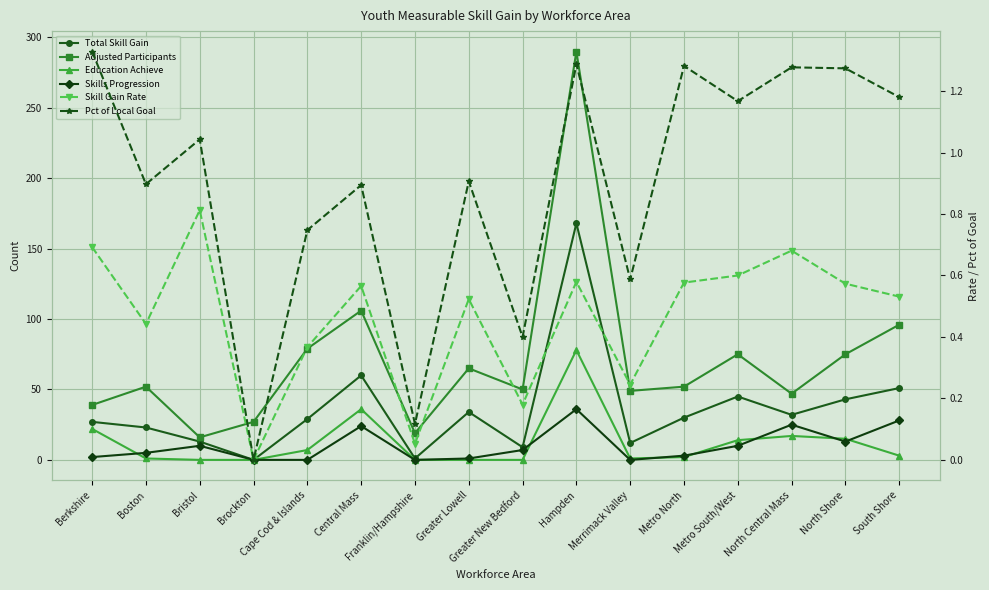

True or false: Skills Progression and Pct of Local Goal cross at least once.

True